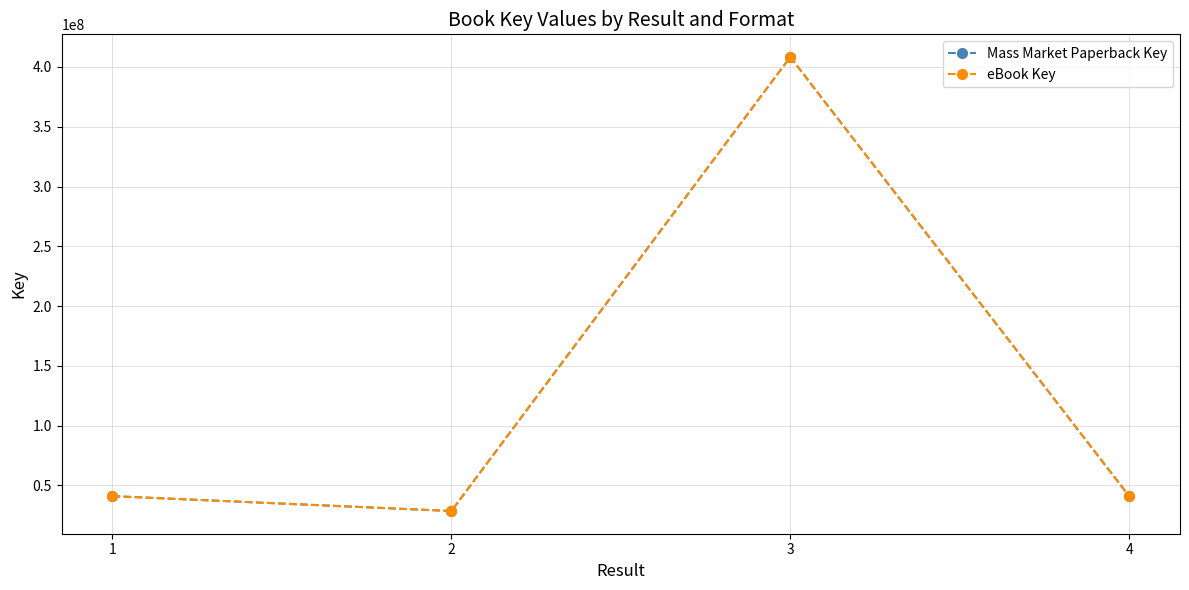

Does the chart have visible grid lines?

Yes